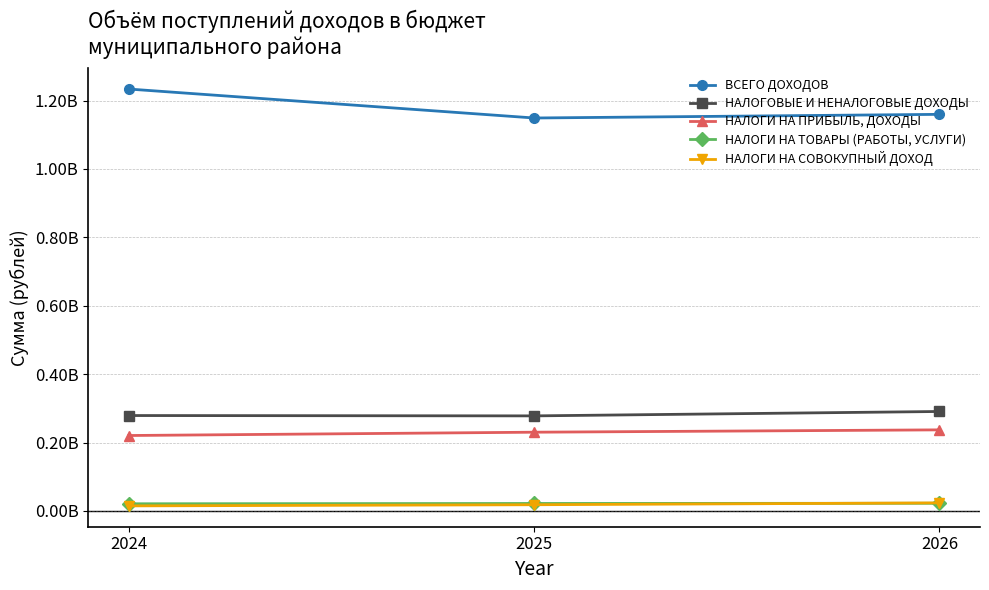

What are all the series names shown in the legend?

ВСЕГО ДОХОДОВ, НАЛОГОВЫЕ И НЕНАЛОГОВЫЕ ДОХОДЫ, НАЛОГИ НА ПРИБЫЛЬ, ДОХОДЫ, НАЛОГИ НА ТОВАРЫ (РАБОТЫ, УСЛУГИ), НАЛОГИ НА СОВОКУПНЫЙ ДОХОД